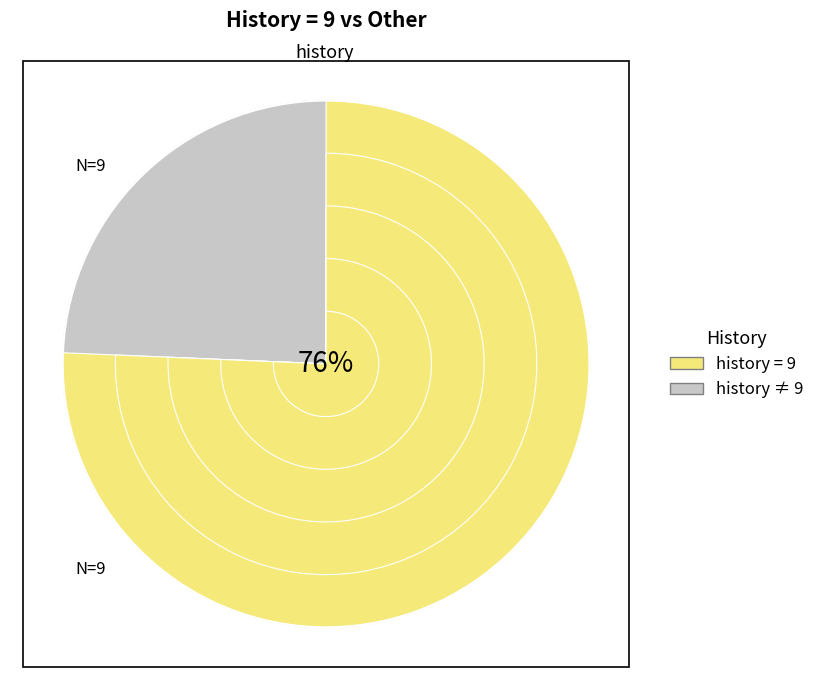

What is the largest slice in the pie chart?

9